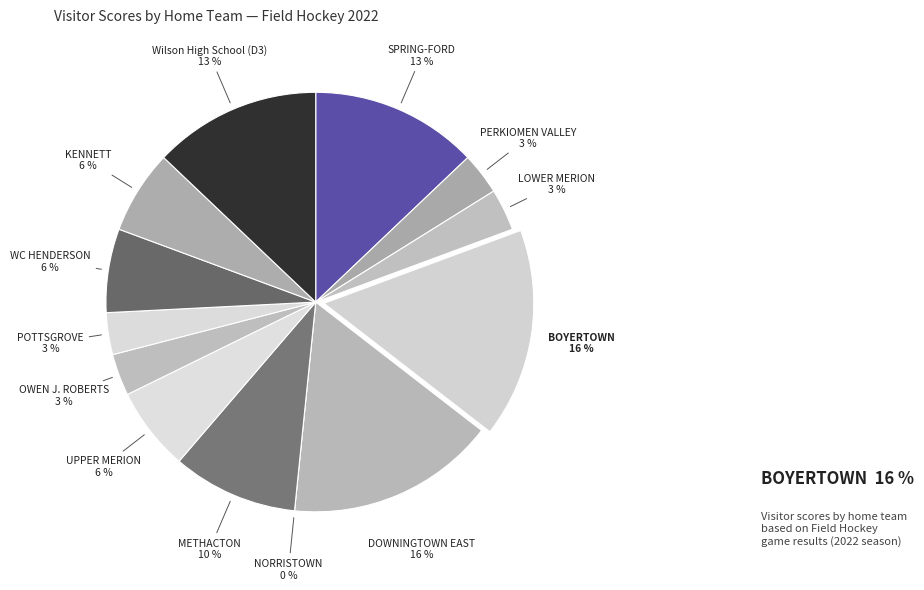

Rank the categories by value from lowest to highest.

NORRISTOWN, PERKIOMEN VALLEY, LOWER MERION, OWEN J. ROBERTS, POTTSGROVE, UPPER MERION, WC HENDERSON, KENNETT, METHACTON, SPRING-FORD, Wilson High School (D3), BOYERTOWN, DOWNINGTOWN EAST